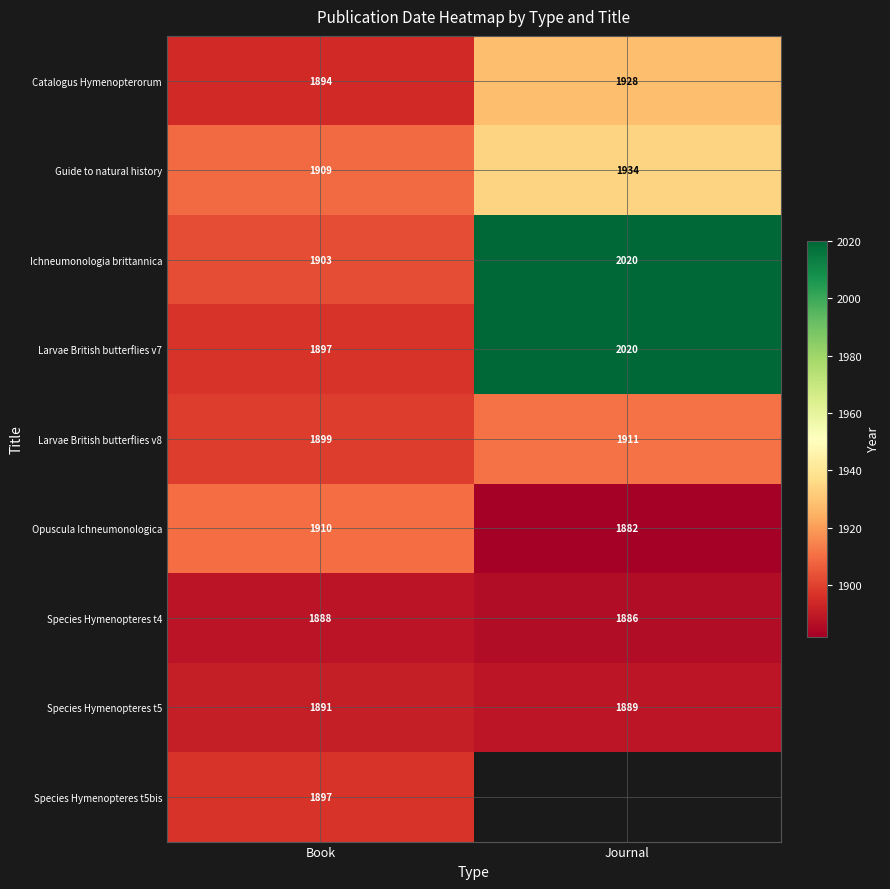

The value of Species Hymenopteres t4 at Book is 2492.8. True or false?

False